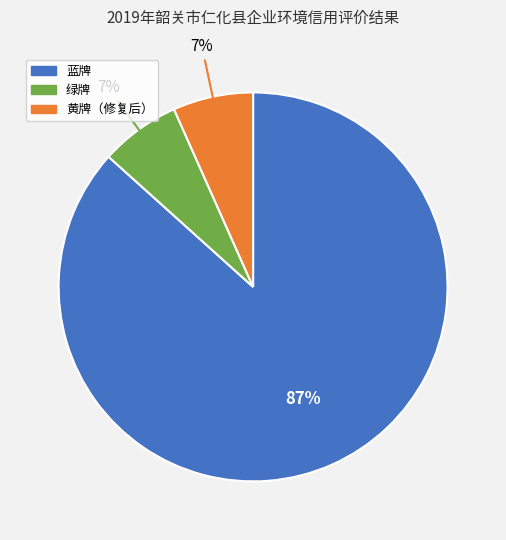

Which category has the biggest portion of the pie?

蓝牌